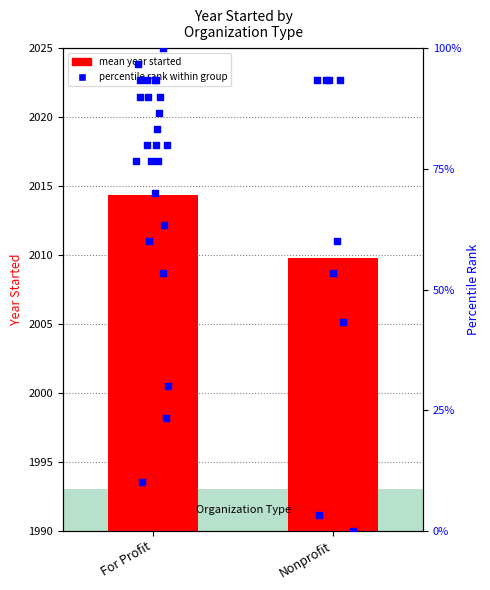

What is the change in value from 3 to 5?

+13.3